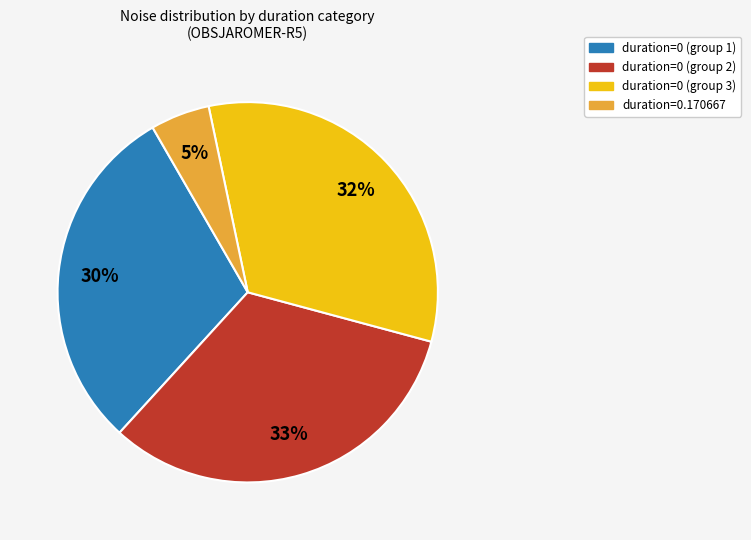

How many segments does this pie chart have?

4